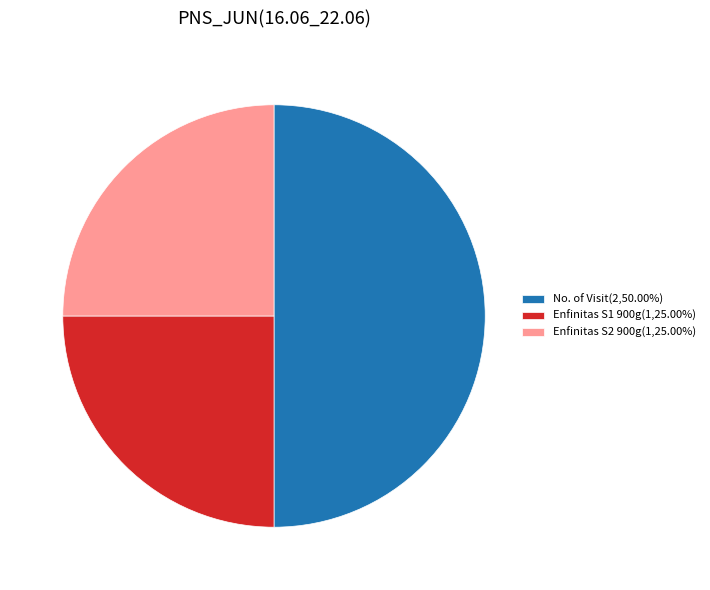

Is Enfinitas S1 900g(1,25.00%) the majority of the pie?

No